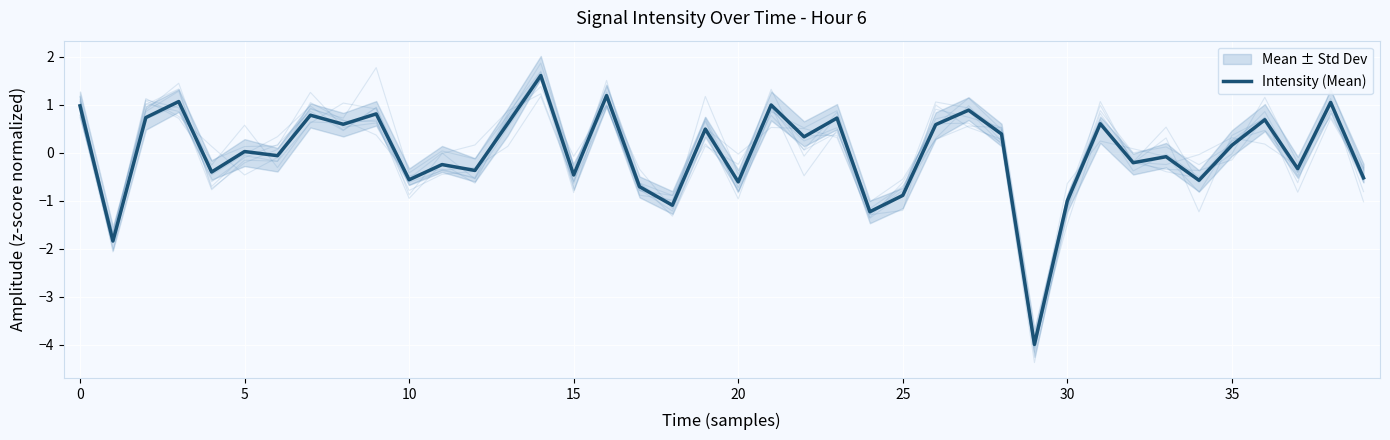

At which category does the chart reach its peak across all series?

14